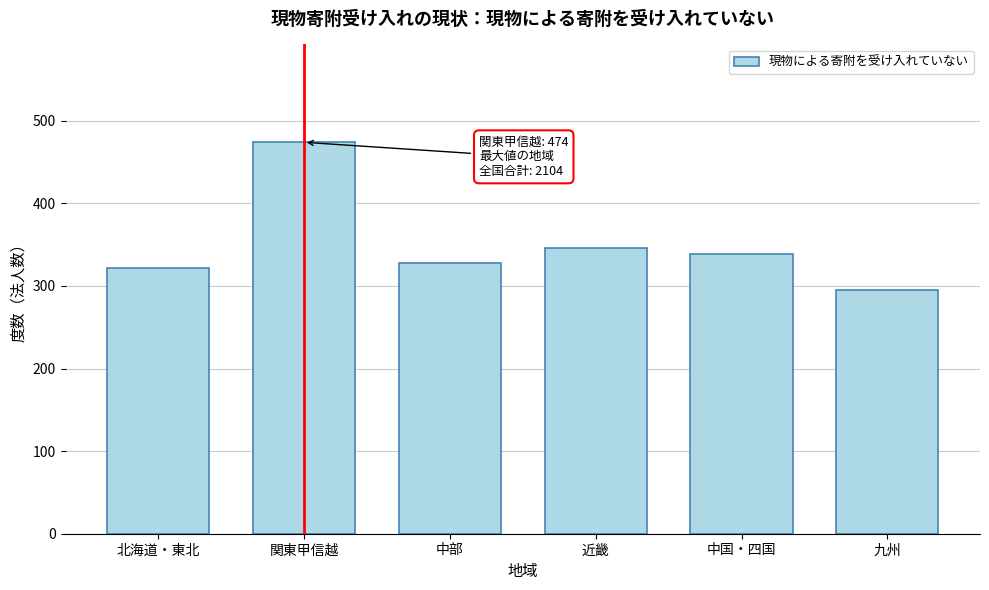

Reading left to right, list all the values displayed in this chart.

北海道・東北=322	関東甲信越=474	中部=328	近畿=346	中国・四国=339	九州=295